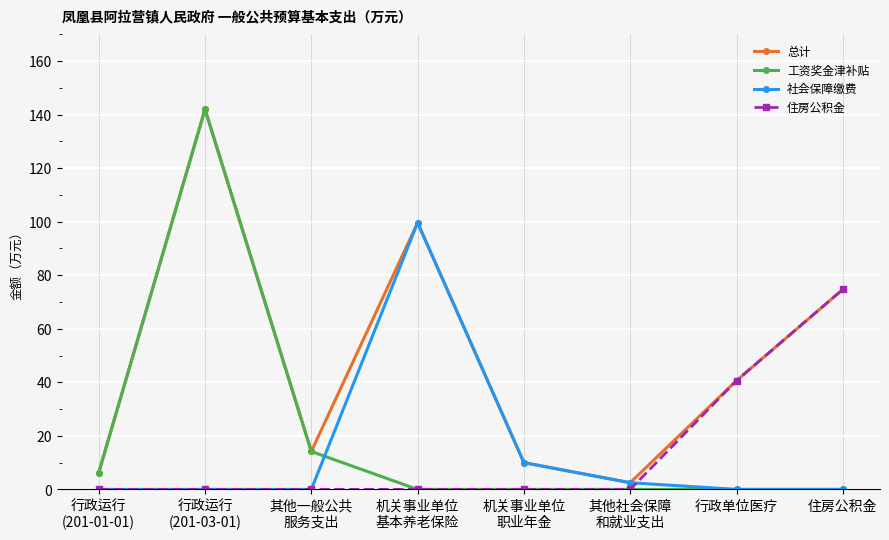

How many data points in 总计 are less than 40?

4